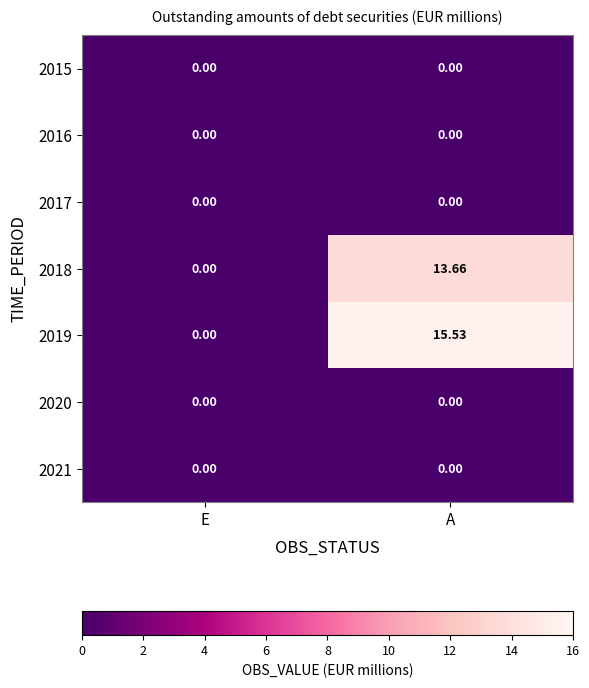

Which series has the largest total across all categories?

2019